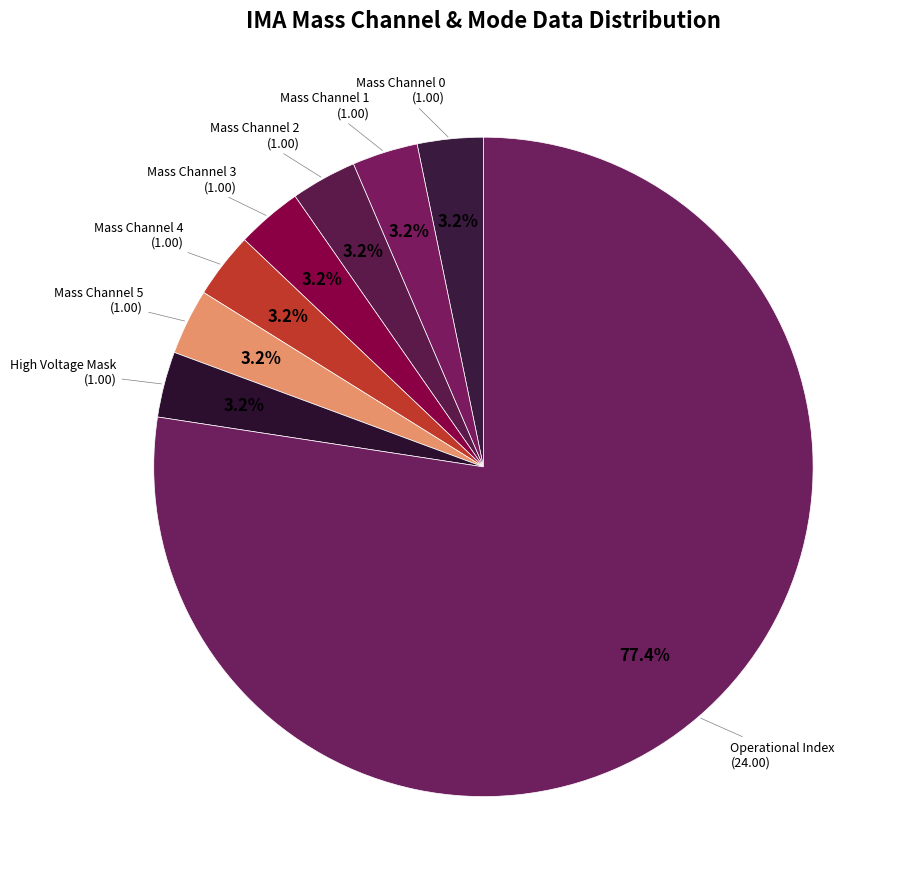

What is the ratio of the value at High Voltage Mask to the value at Mass Channel 1?

1.0